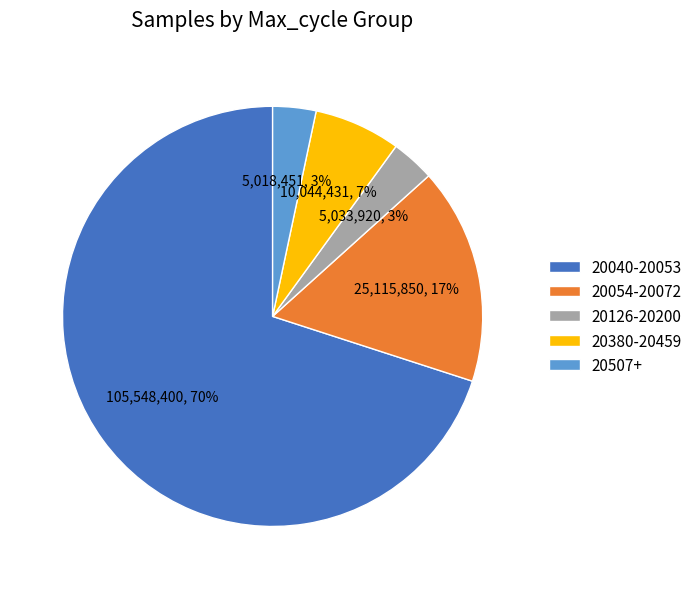

What is the ratio of the value at 20380-20459 to the value at 20054-20072?

0.4